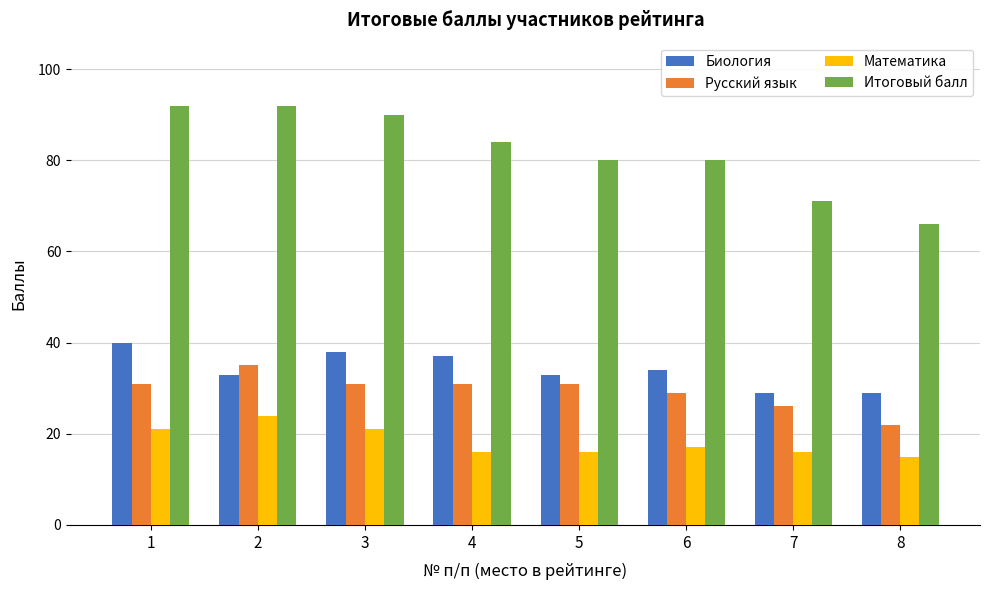

How many data points in Итоговый балл are less than 84?

4